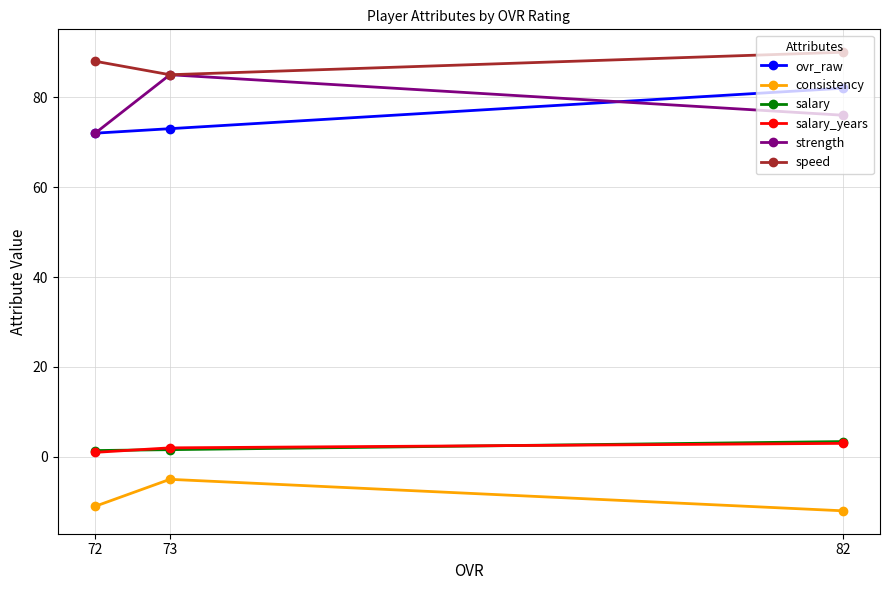

List the labels in order of ovr_raw value, smallest first.

72, 73, 82